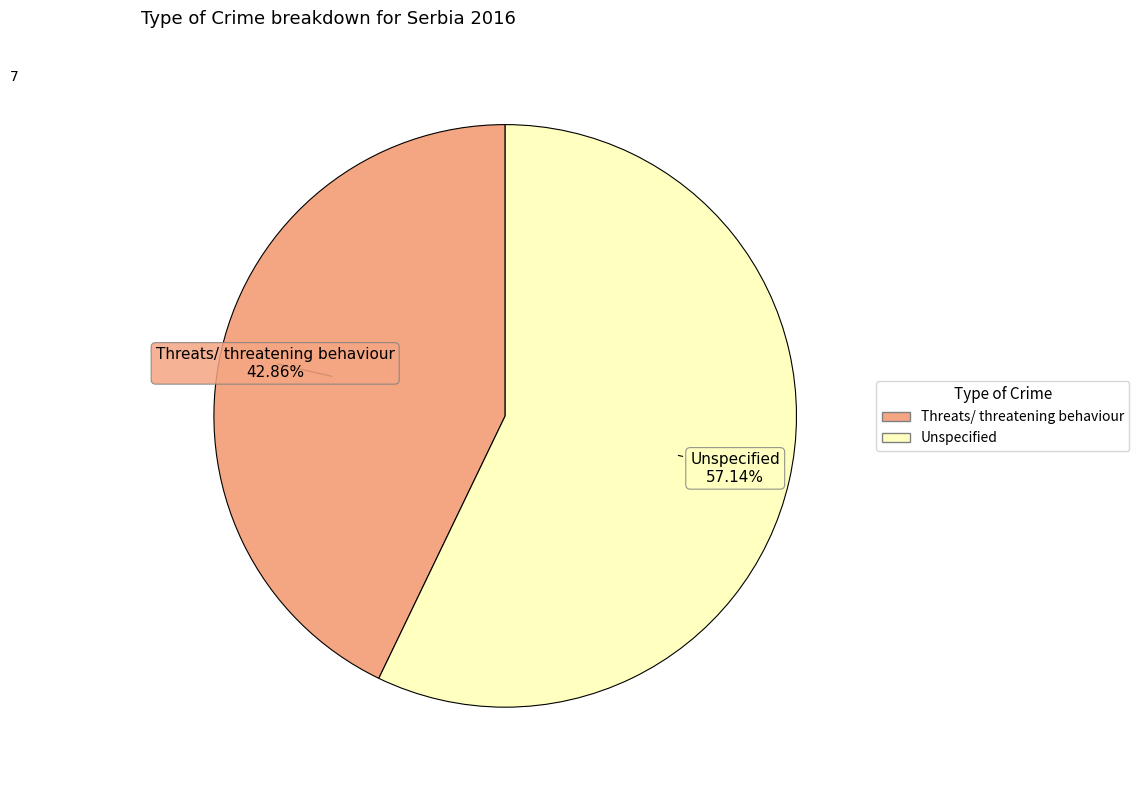

True or false: Threats/ threatening behaviour accounts for 30% of the total.

False